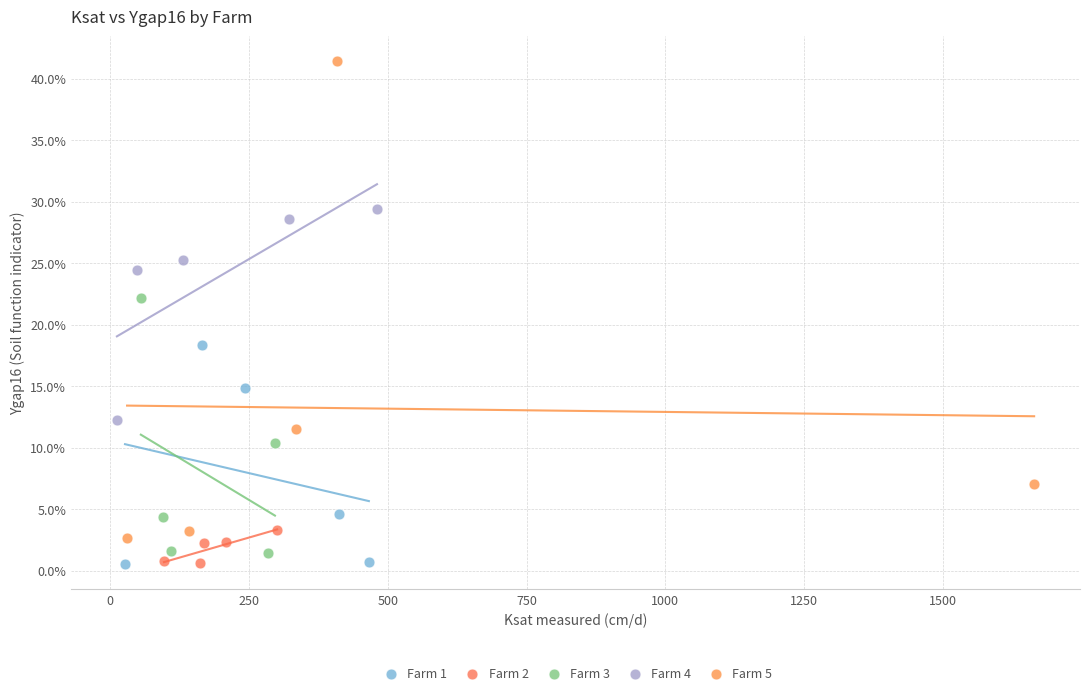

Which series contains the highest Y value?

Farm 5